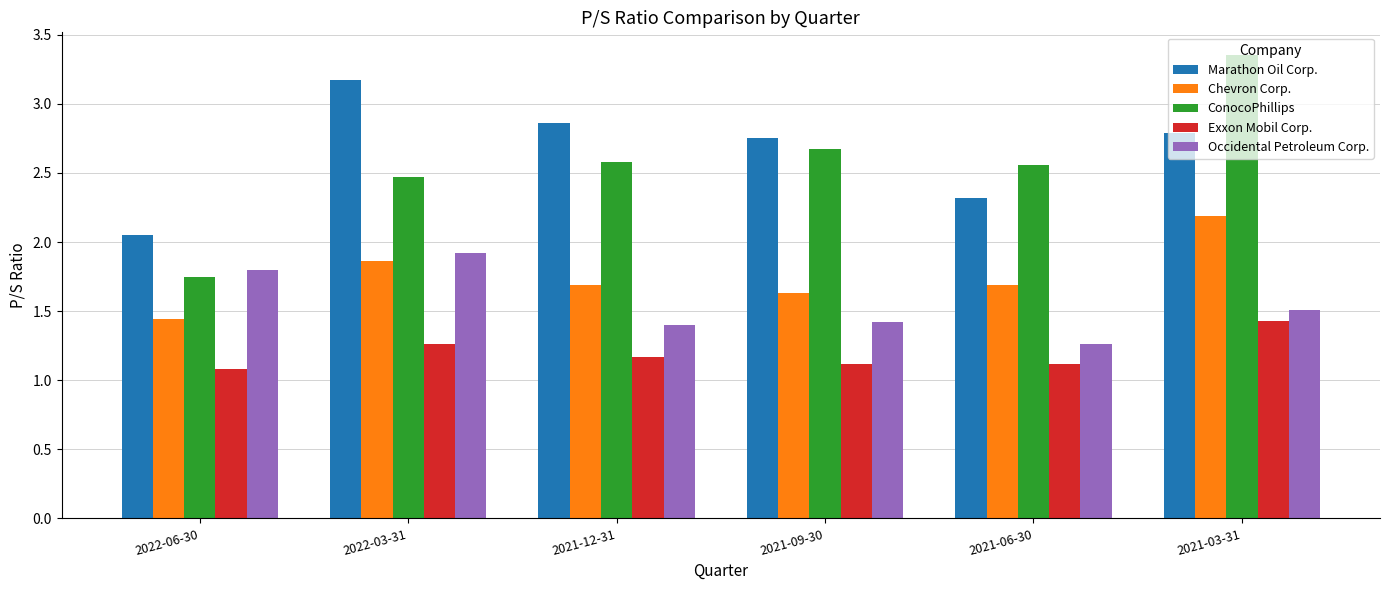

What is the sum of all Marathon Oil Corp. values?

15.9